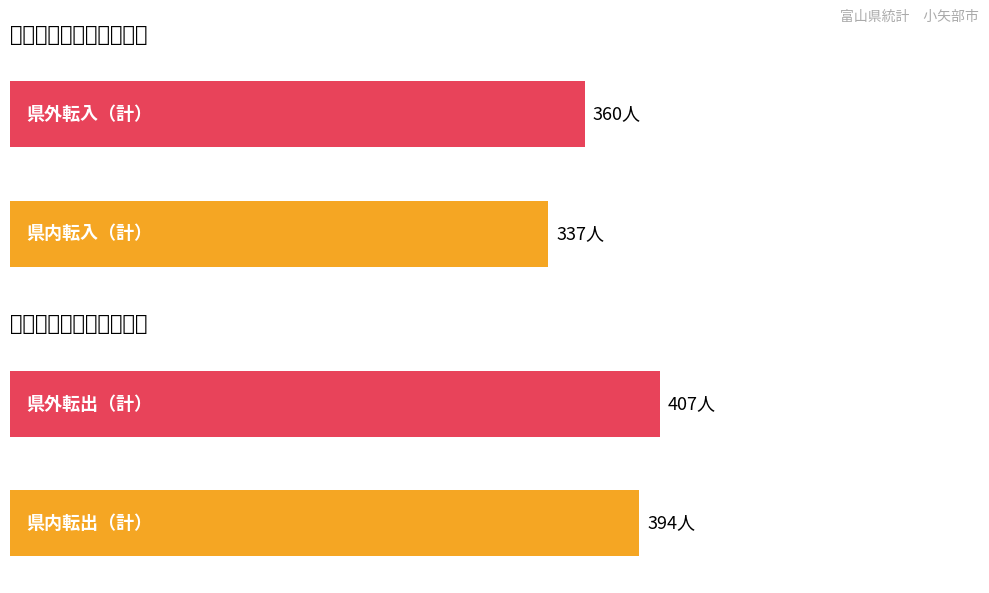

The value of 県外転出 at 男 is 78. True or false?

False